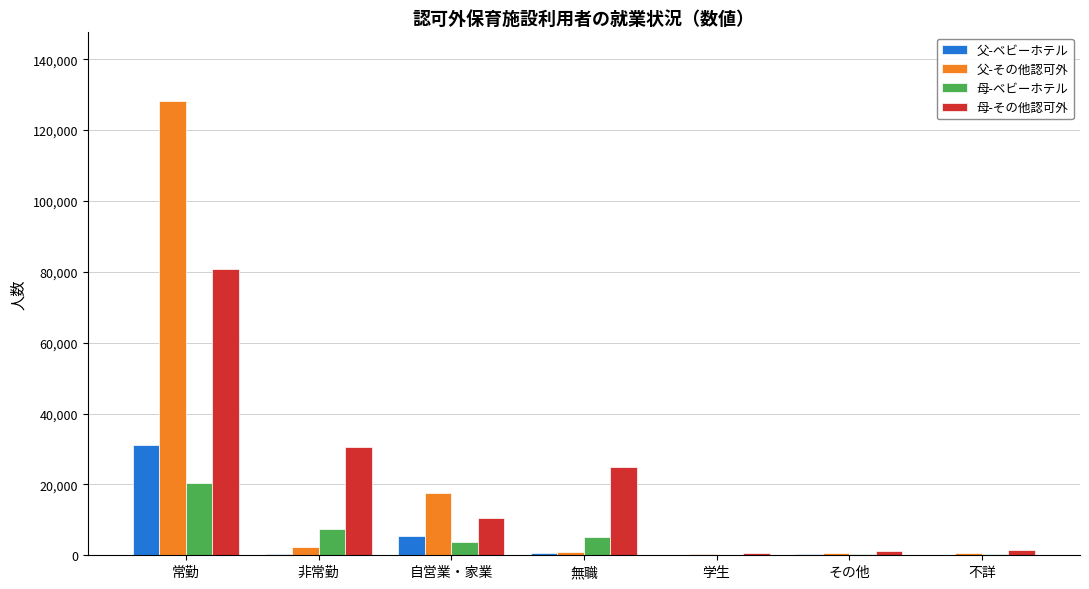

What is the greatest value displayed?

128337